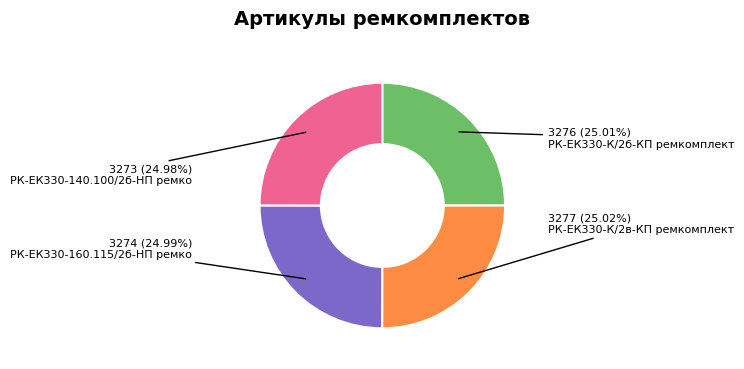

Does any single category account for the majority?

No